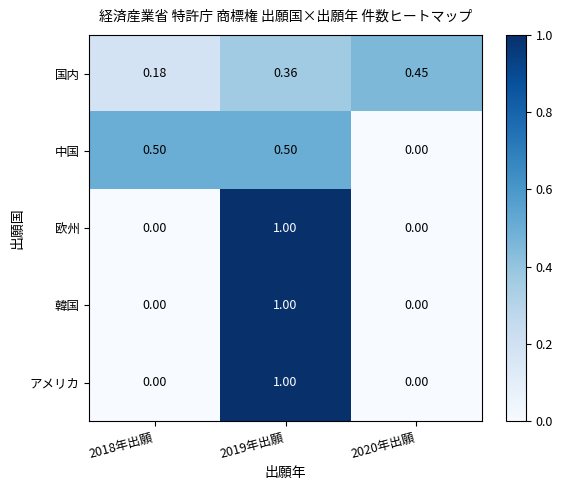

Count the number of data series in this chart.

5